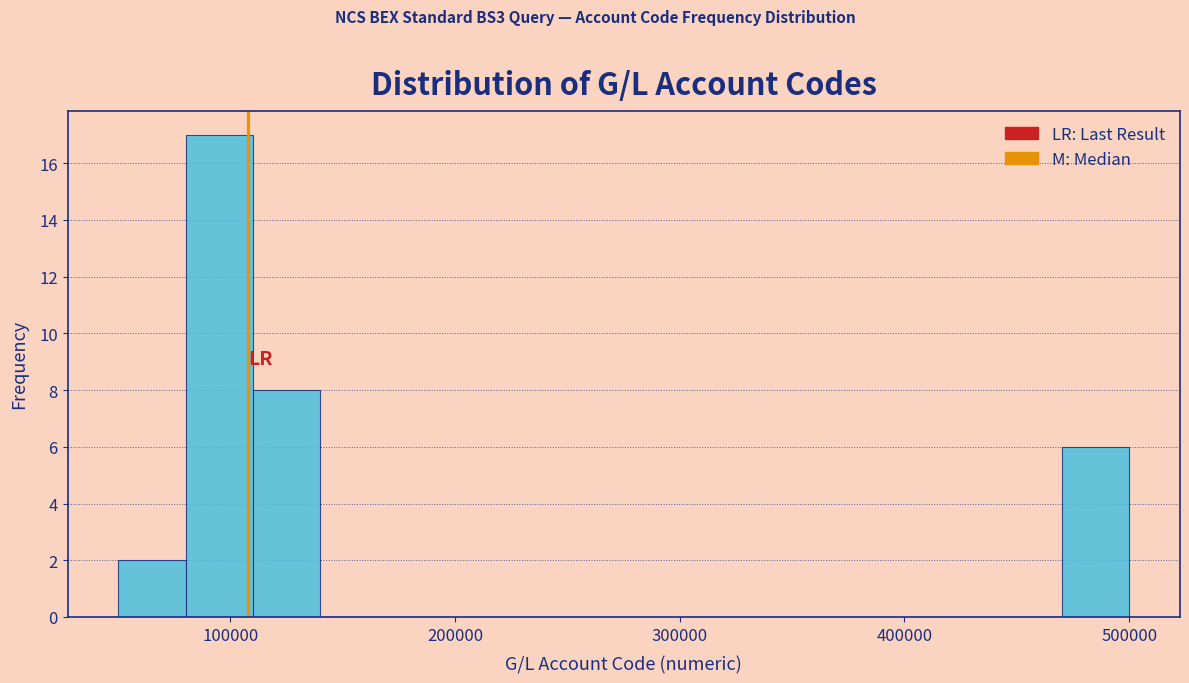

Read against the x-axis, roughly where is the centre of the tallest bar?

100000